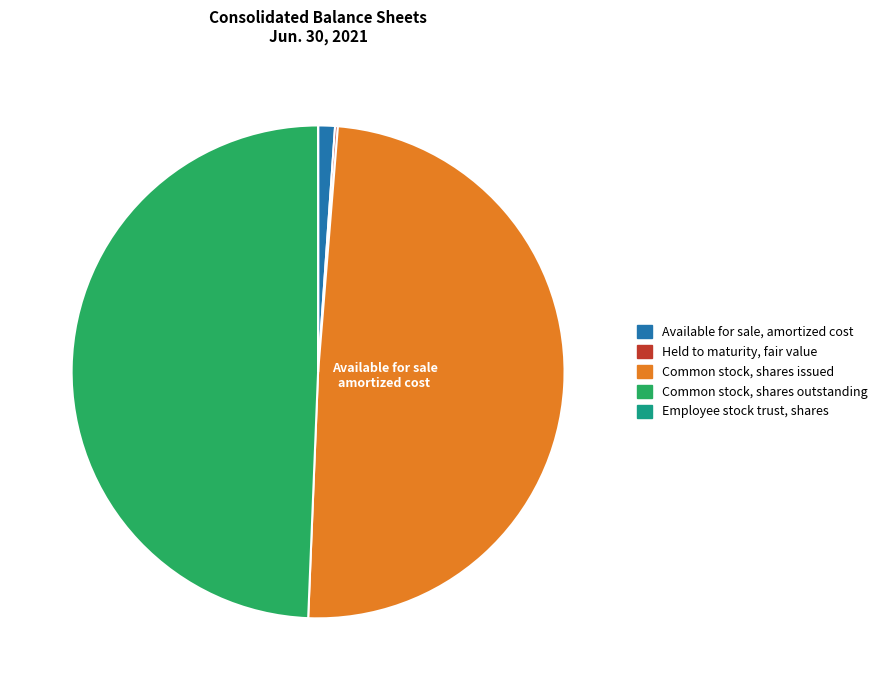

Is it true that Common stock, shares outstanding is 49% of the pie?

True